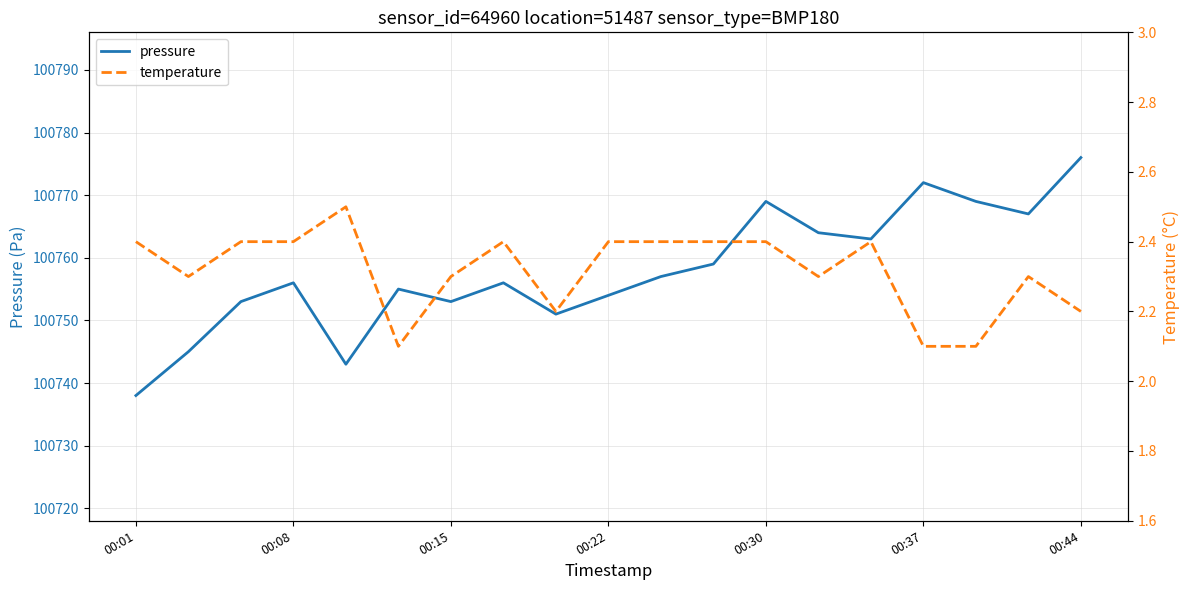

Where is pressure nearest to the value 100757?

10